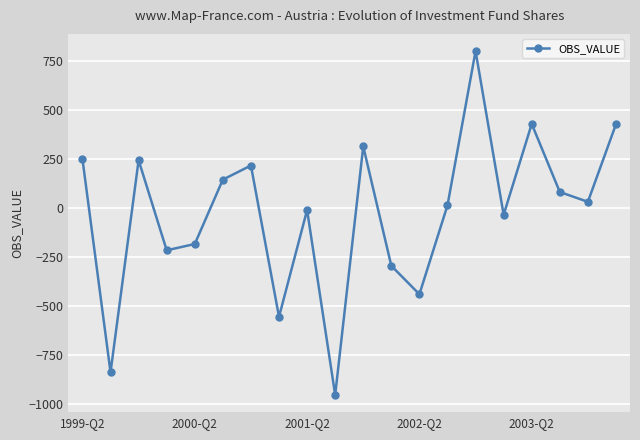

How many interior local valleys (lower than both neighbors) does the data have?

7